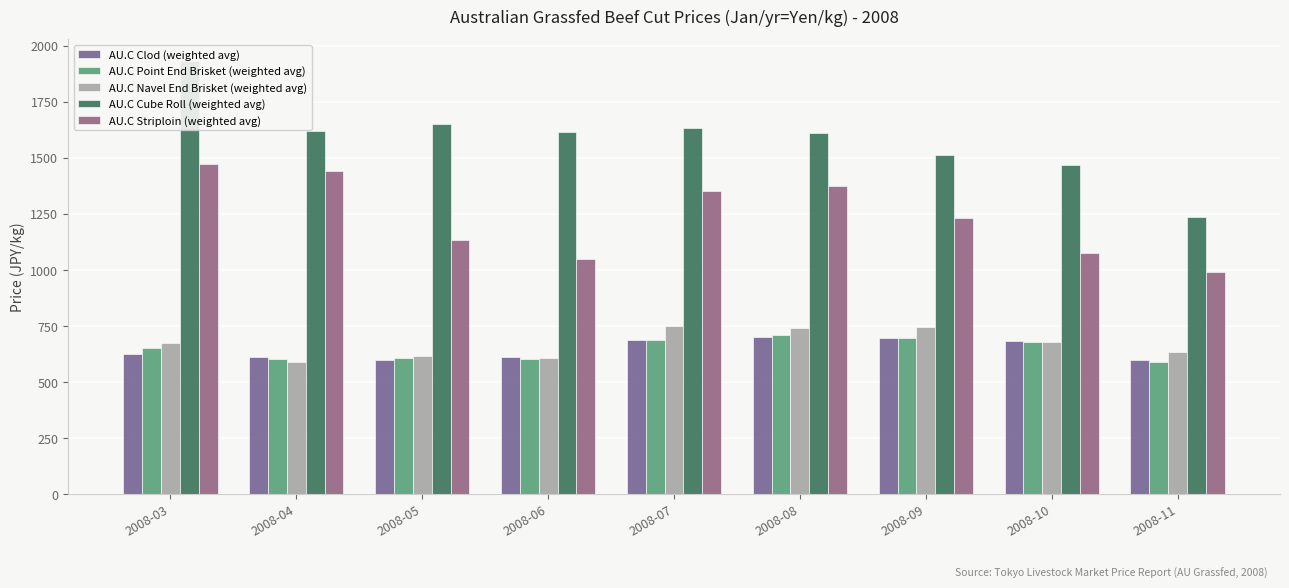

At which label does AU.C Striploin (weighted avg) reach its minimum?

2008-11